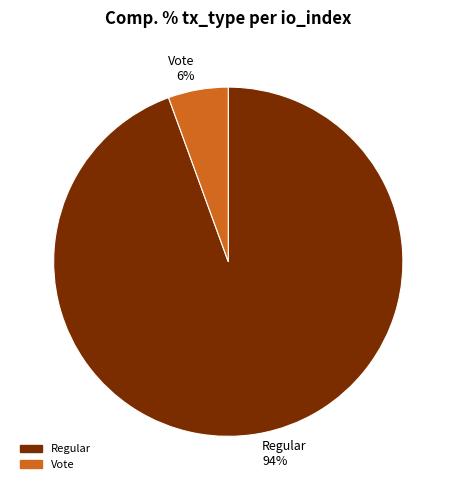

Rank the categories by value from highest to lowest.

Regular, Vote